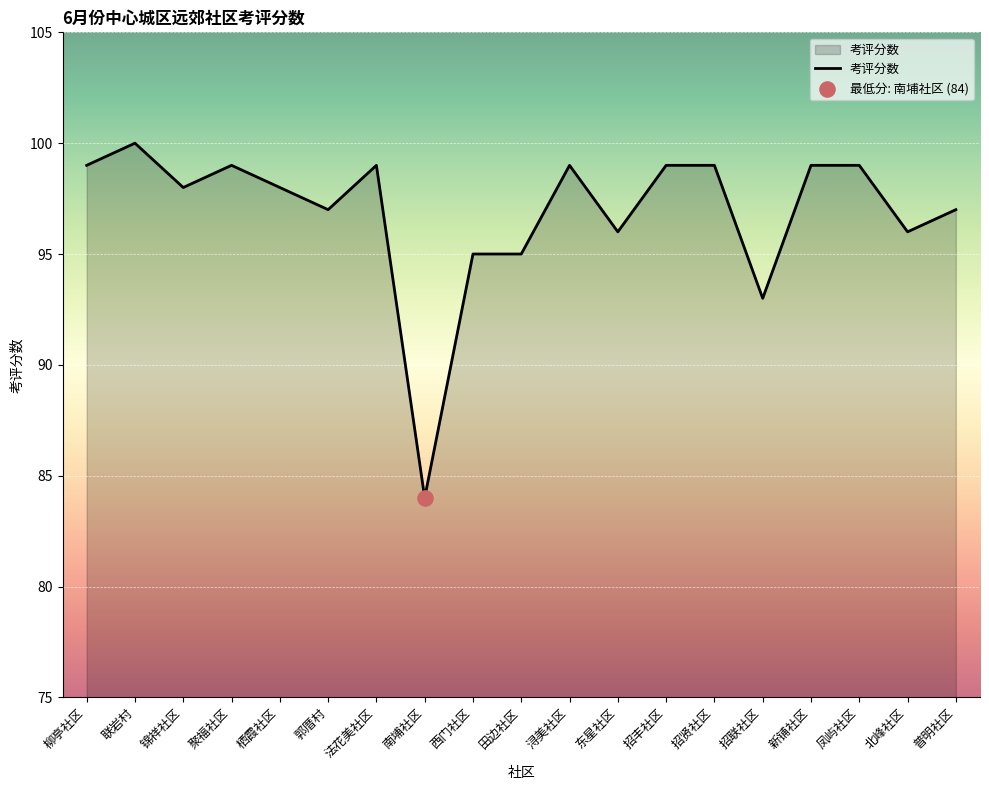

What is the ratio of the value at 聚福社区 to the value at 西门社区?

1.0